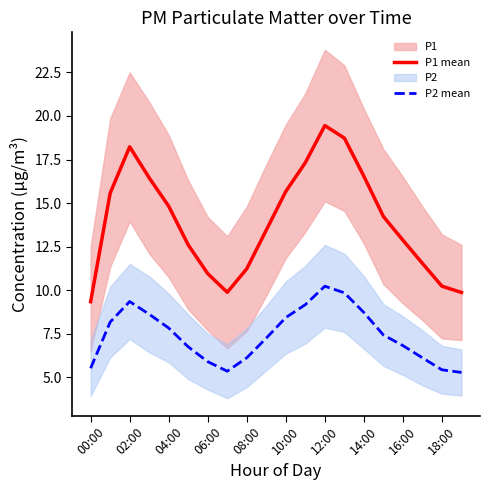

How many lines are shown in the chart?

2